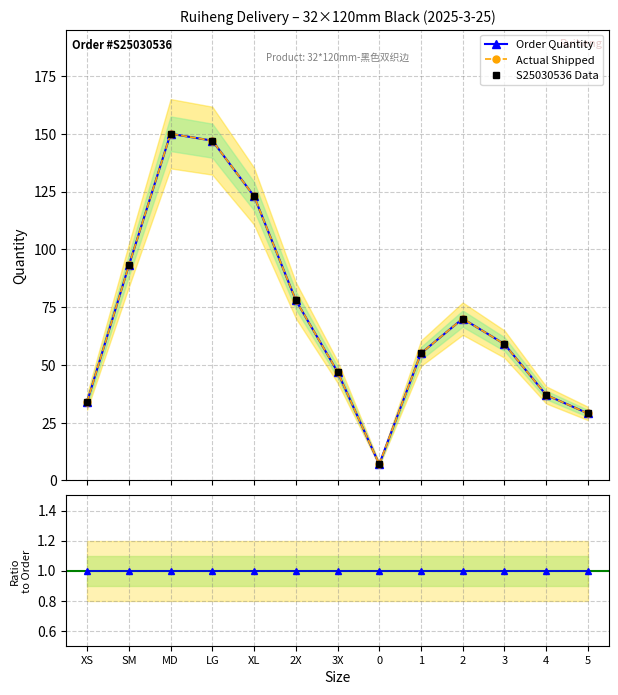

What is the sum of all S25030536 Data values?

929